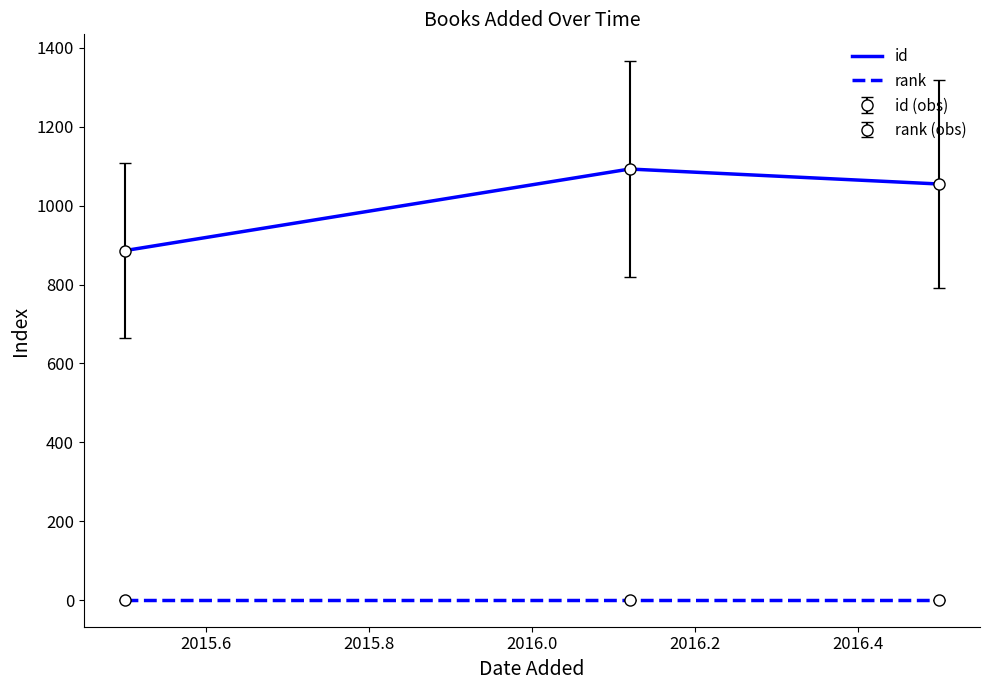

What are all the series names shown in the legend?

id, rank